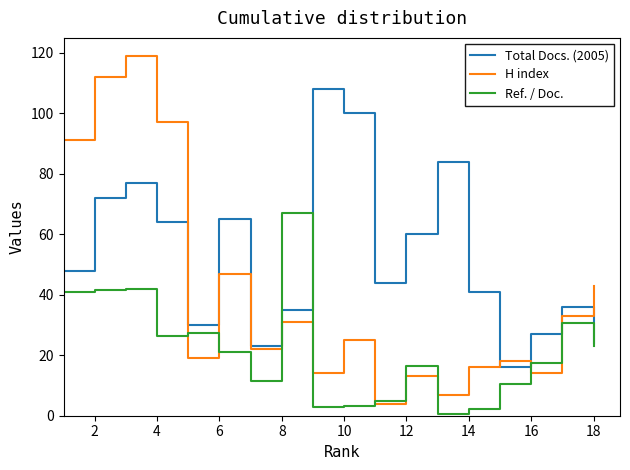

How many distinct data groups are displayed?

3